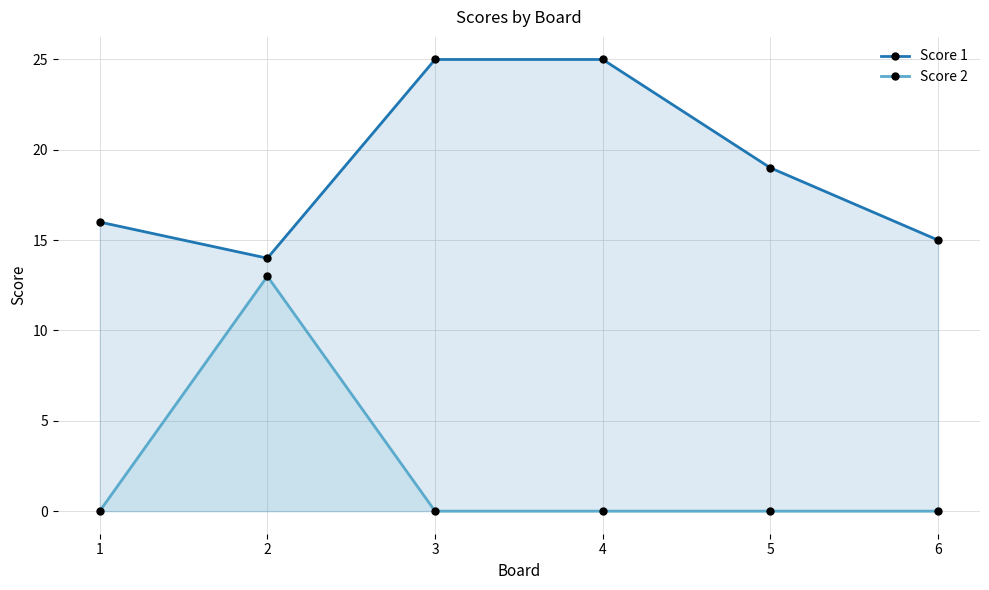

List the labels in order of Score 2 value, smallest first.

1, 3, 4, 5, 6, 2